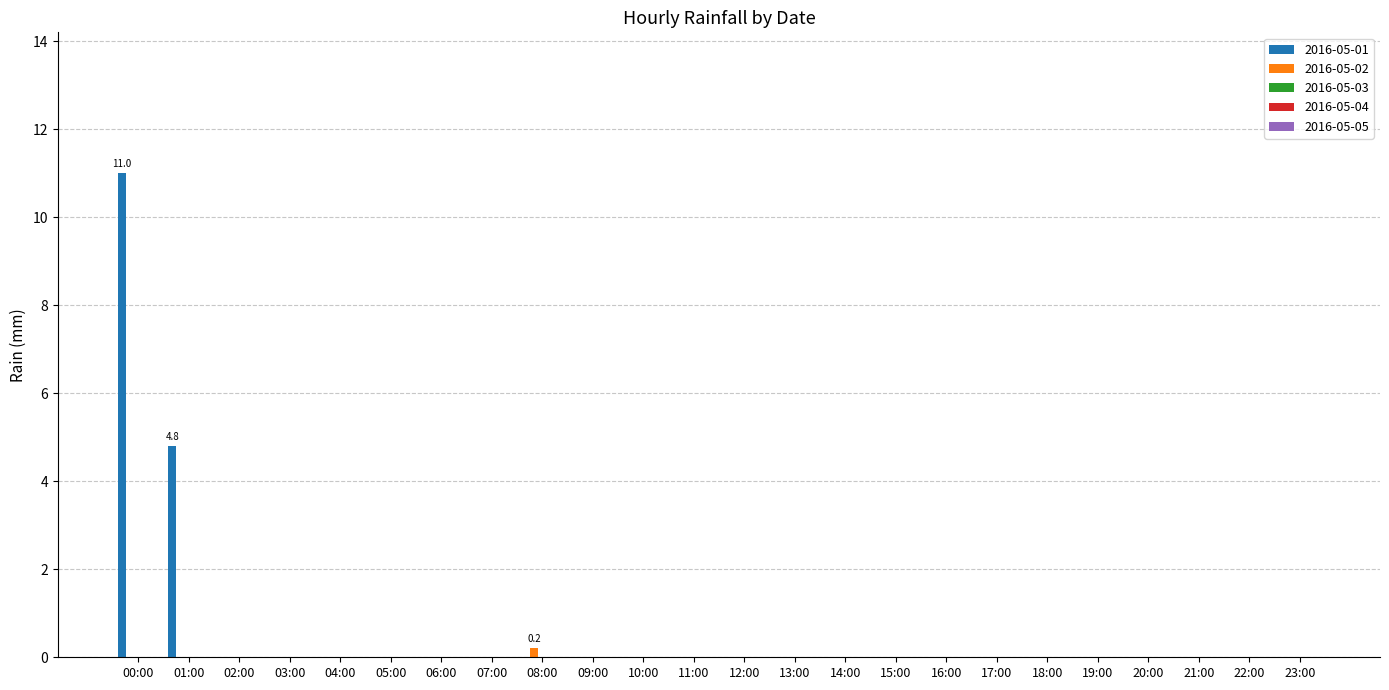

Count the number of categories in the chart.

24